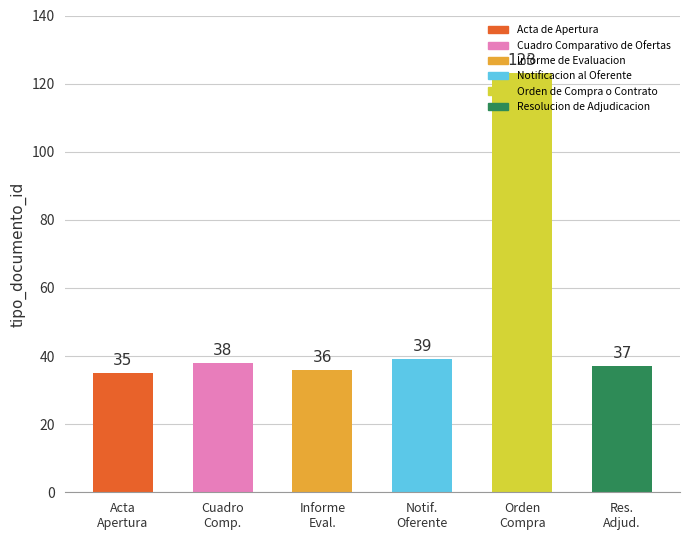

What is the label of the 2nd bar from the left?

Cuadro
Comp.